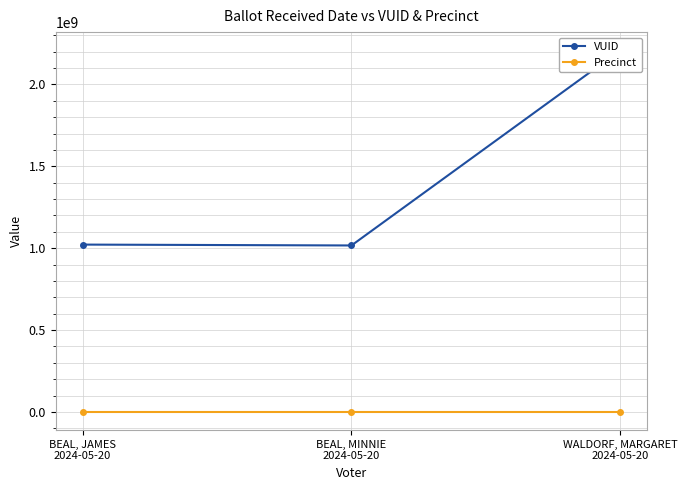

List the series in order of their overall mean, highest first.

VUID, Precinct